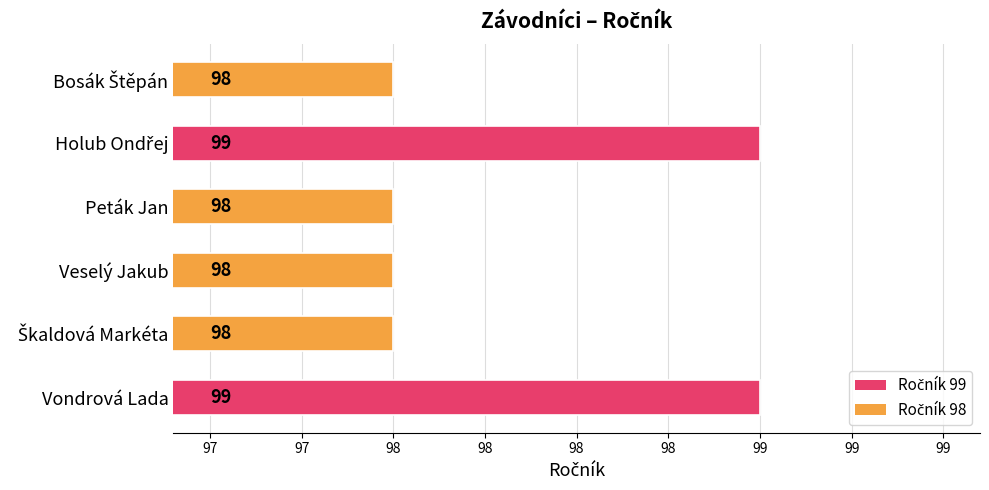

What is the average value?

98